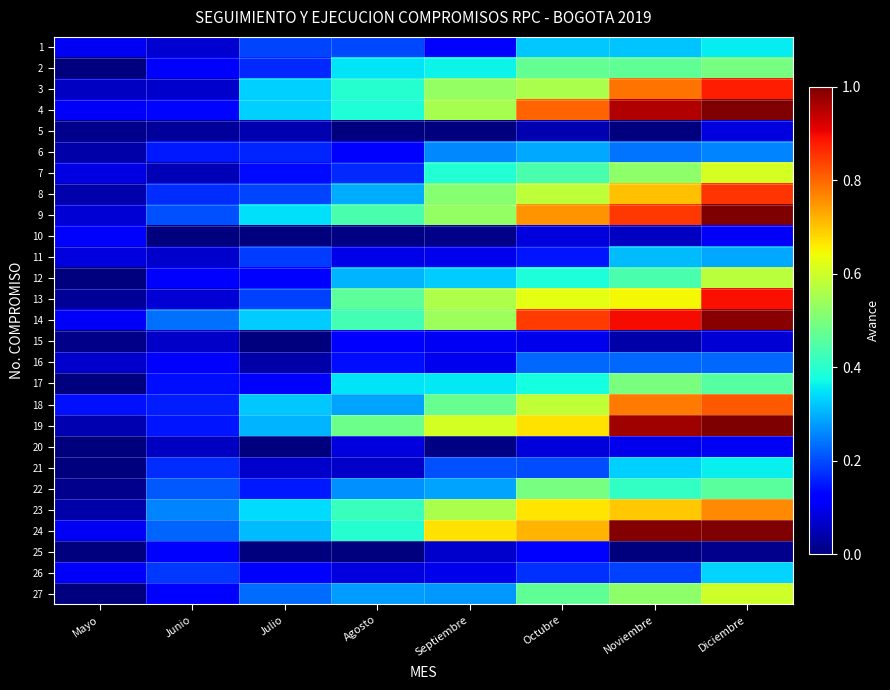

At Octubre, list the series in order from smallest to largest.

5, 20, 10, 15, 25, 11, 26, 21, 16, 6, 1, 17, 12, 7, 27, 2, 22, 3, 8, 18, 13, 23, 19, 24, 9, 4, 14